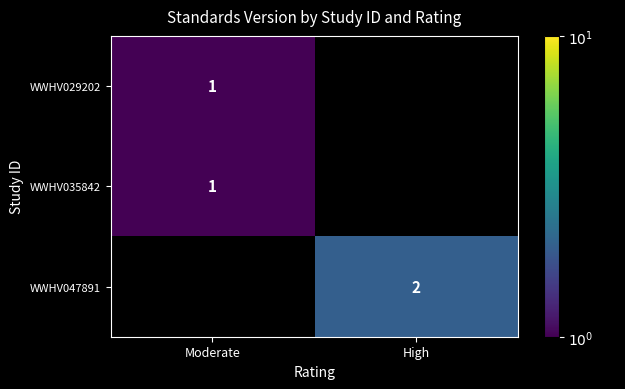

Where is WWHV029202 nearest to the value 1?

Moderate